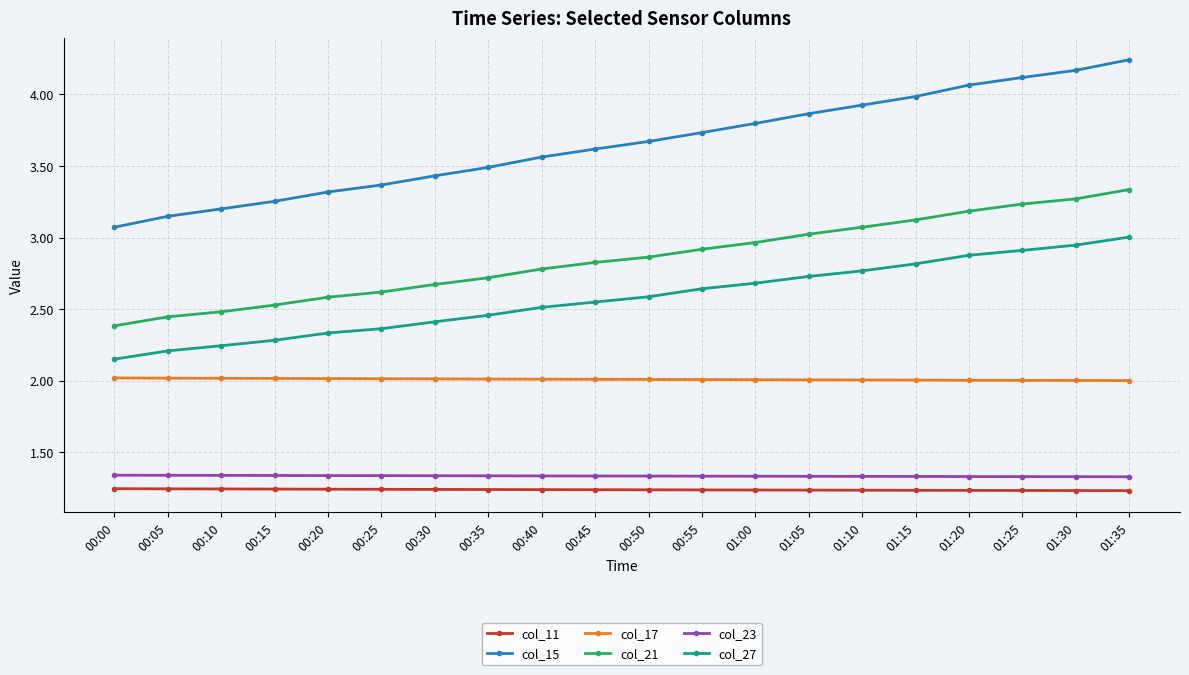

What is the label of the 14th point from the left?

01:05